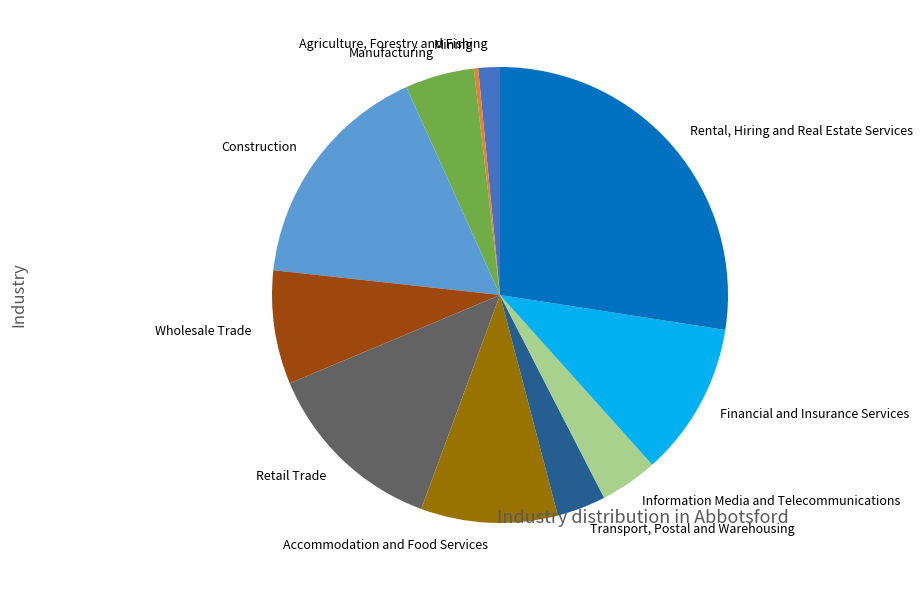

Which slice is the largest?

Rental, Hiring and Real Estate Services